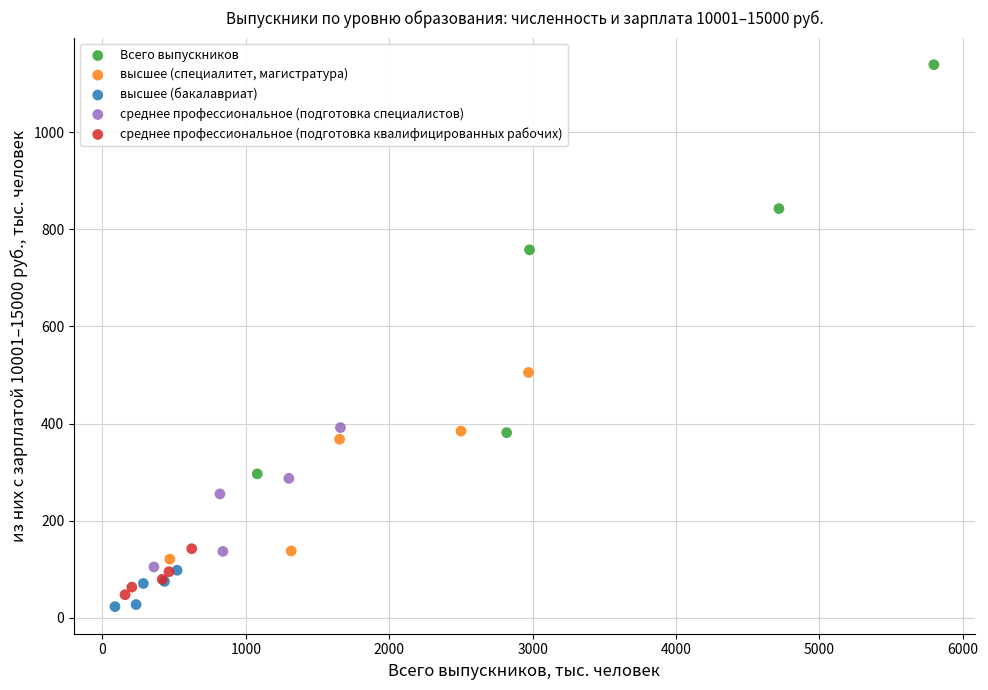

What are all the series names shown in the legend?

Всего выпускников, высшее (специалитет, магистратура), высшее (бакалавриат), среднее профессиональное (подготовка специалистов), среднее профессиональное (подготовка квалифицированных рабочих)